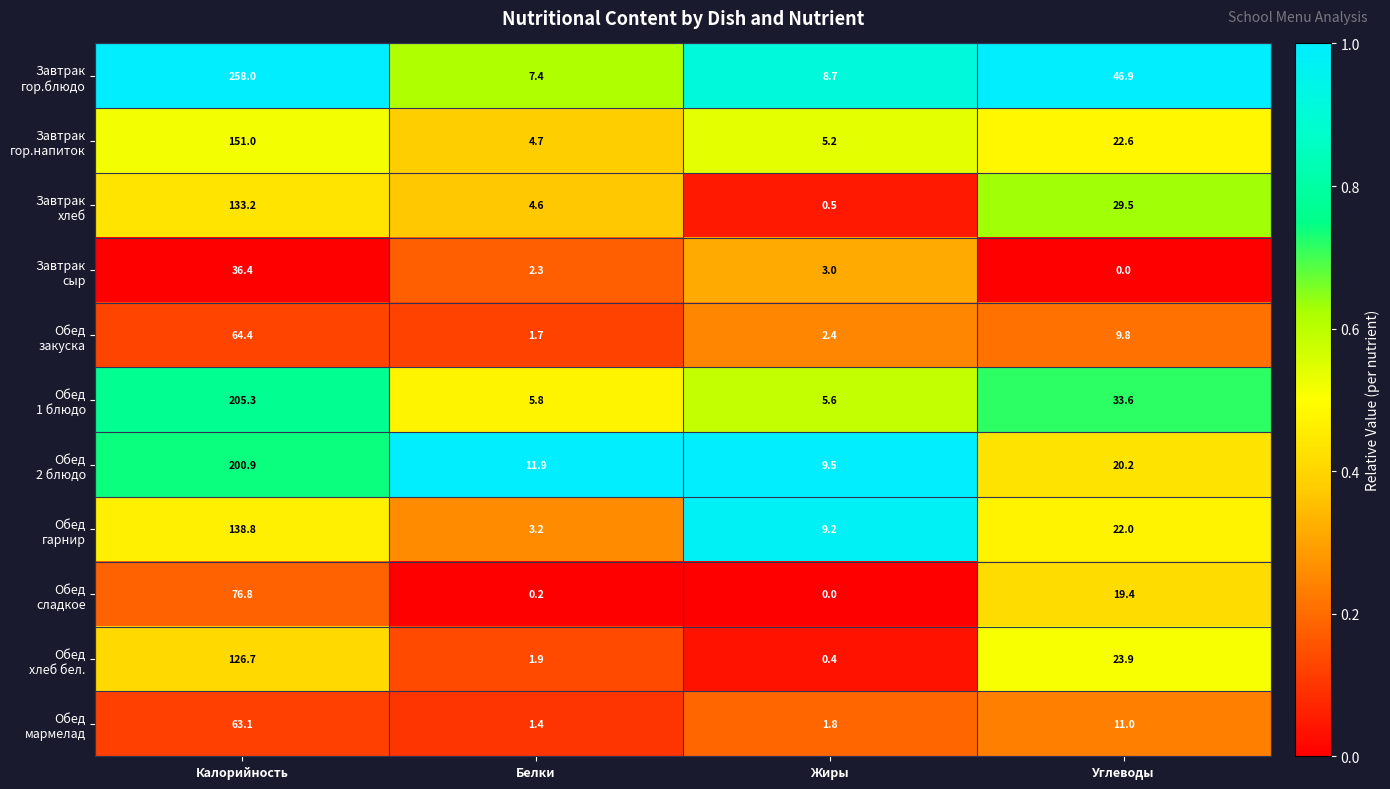

What is the greatest value displayed?

258.0